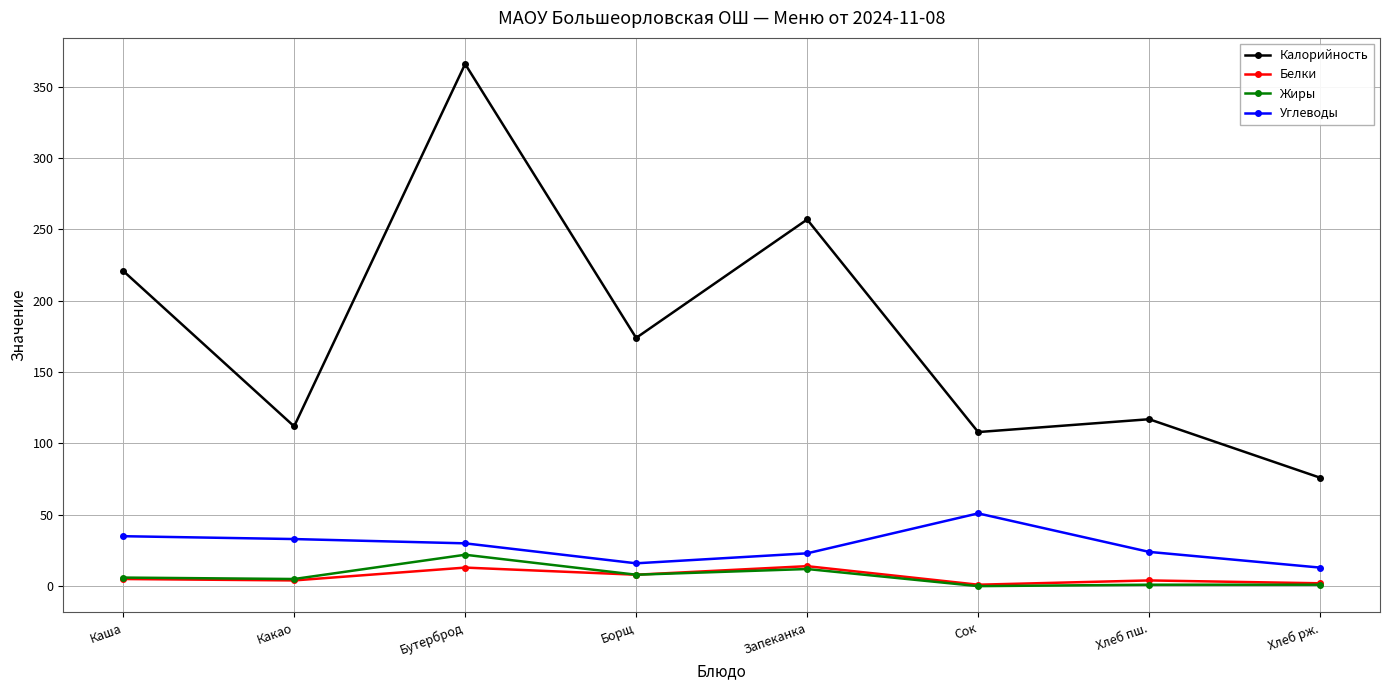

True or false: Калорийность and Белки cross at least once.

False